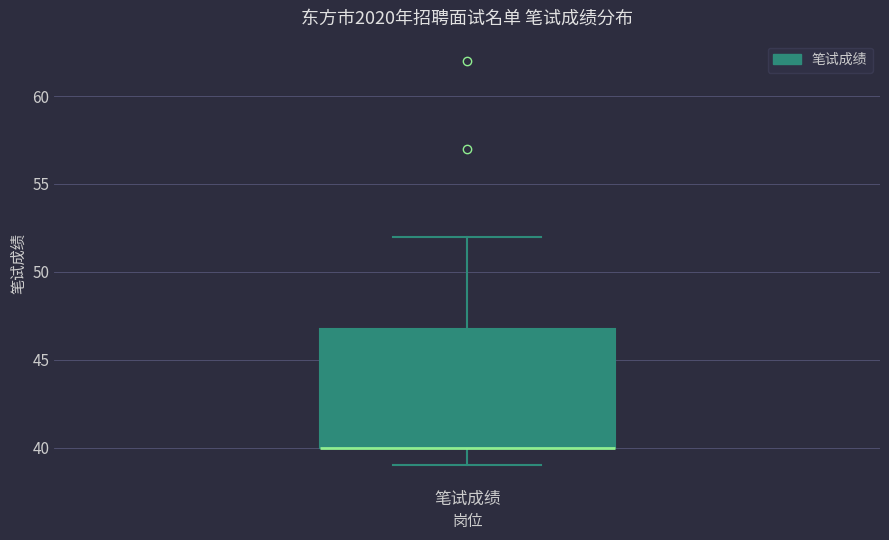

Read this box plot against the y-axis: the position of the median line, the range covered by the box, and the ends of both whiskers. The values are not printed on the chart, so give them approximately, as read against the axis.

median 40 (drawn on the box's lower edge), box 40 to 47, whiskers 39 to 52